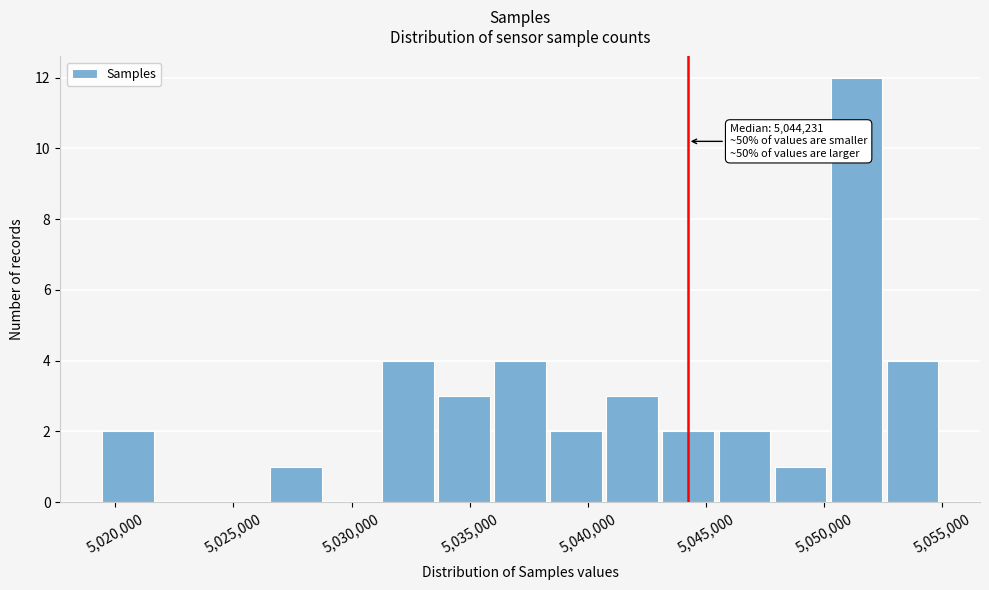

Over which range of the x-axis is the bar tallest?

5050500 to 5052500